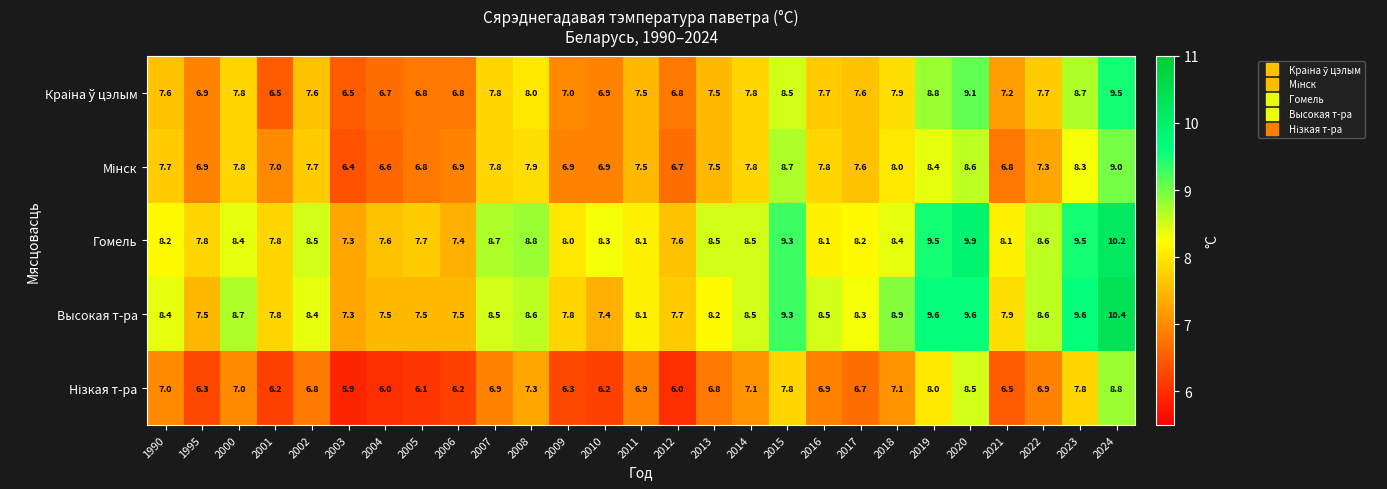

Count the number of data series in this chart.

5